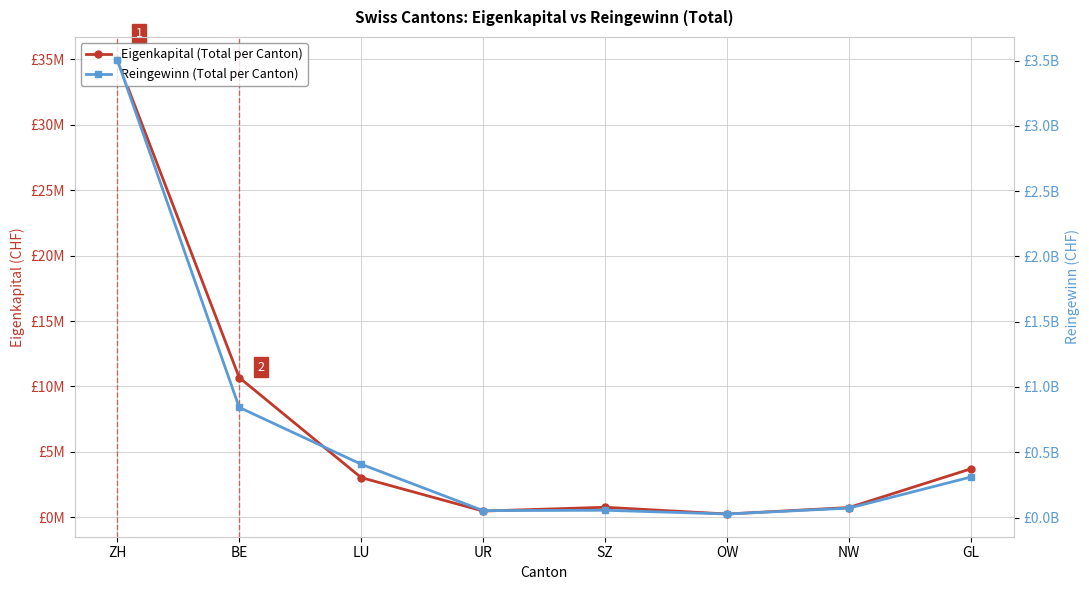

What is the maximum value for Eigenkapital?

34962738